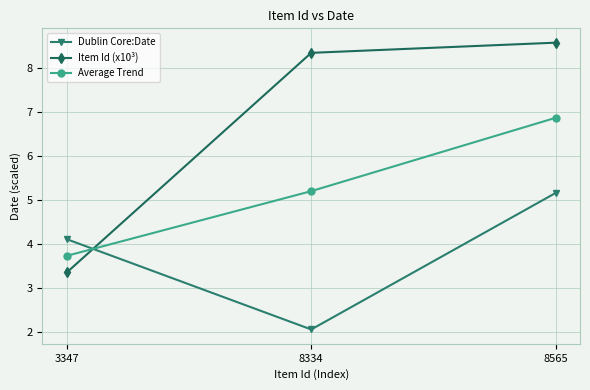

List the labels in order of Dublin Core:Date value, largest first.

8565, 3347, 8334